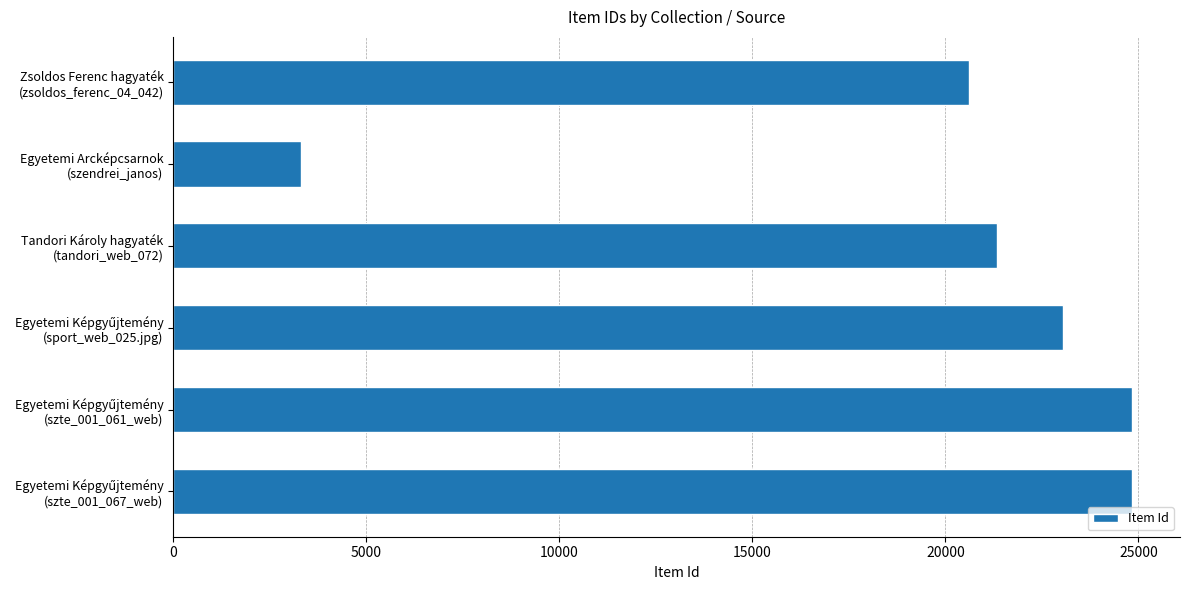

What is the minimum value shown in the chart?

3314